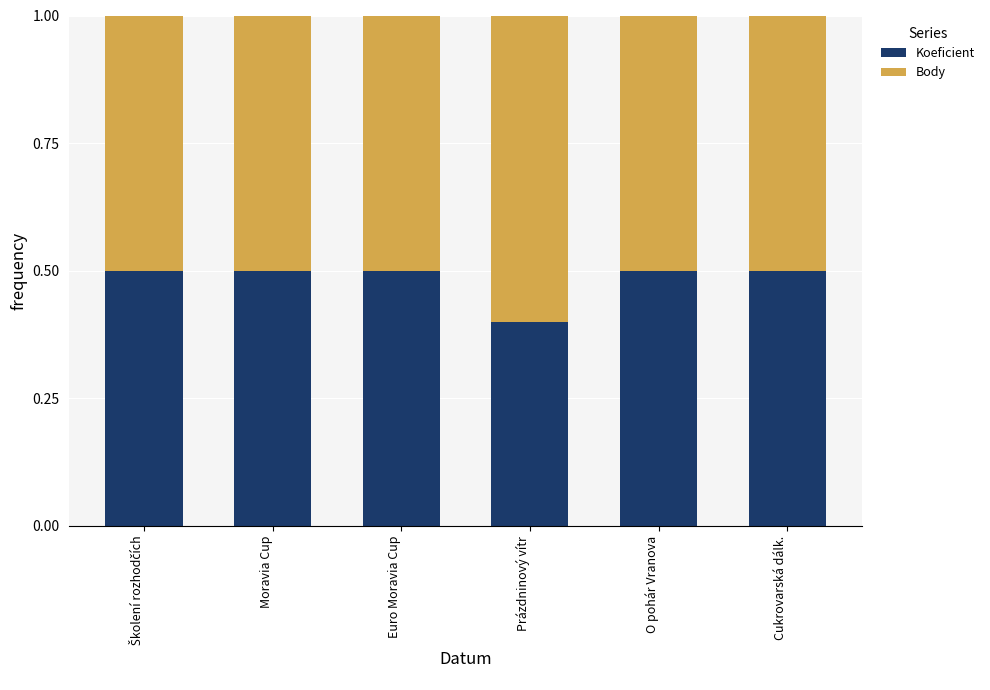

What is the highest value of the Koeficient series?

0.5